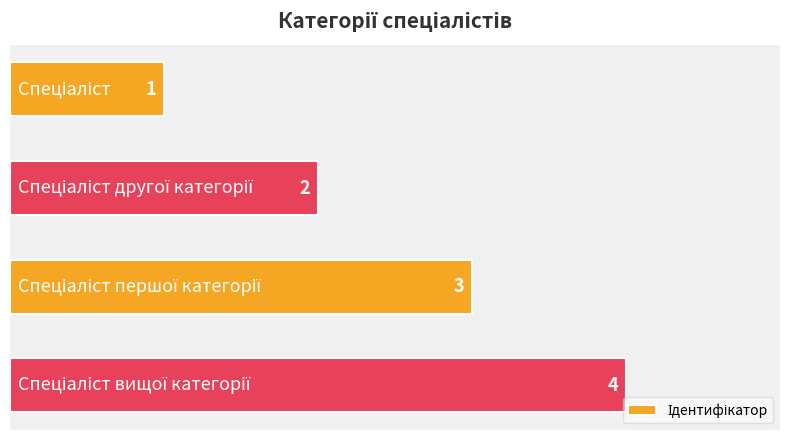

What is the maximum value shown in the chart?

4